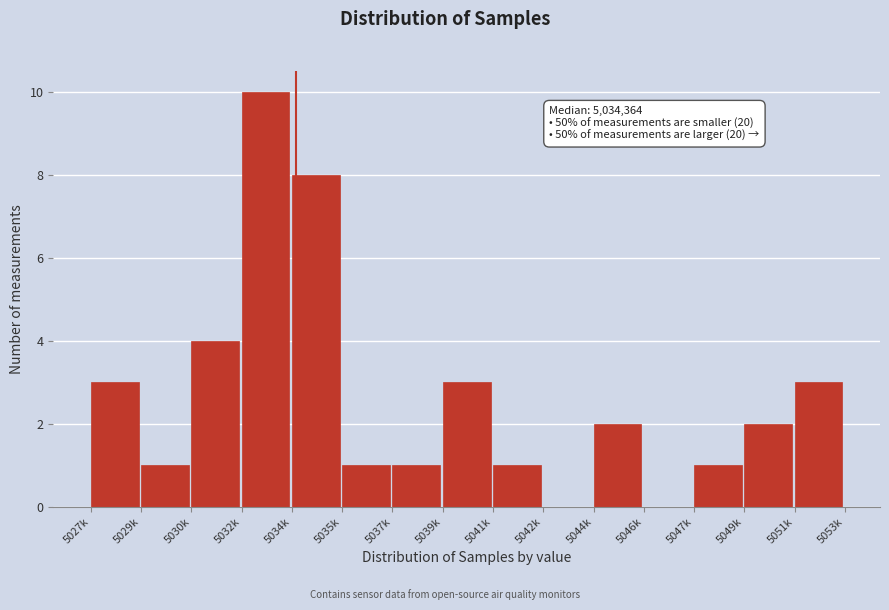

Reading left to right, transcribe all the data shown in this chart.

5027k=3	5029k=1	5030k=4	5032k=10	5034k=8	5035k=1	5037k=1	5039k=3	5041k=1	5042k=0	5044k=2	5046k=0	5047k=1	5049k=2	5051k=3